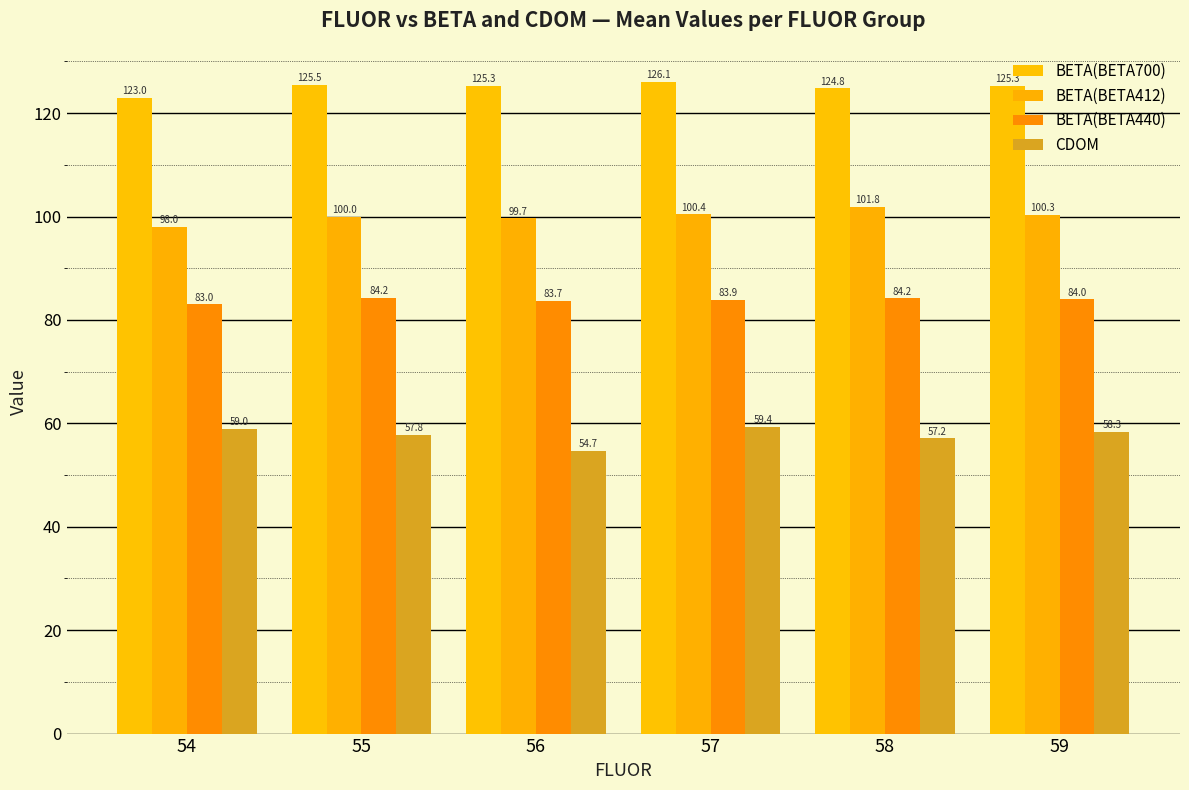

What is the minimum value for BETA(BETA700)?

123.0